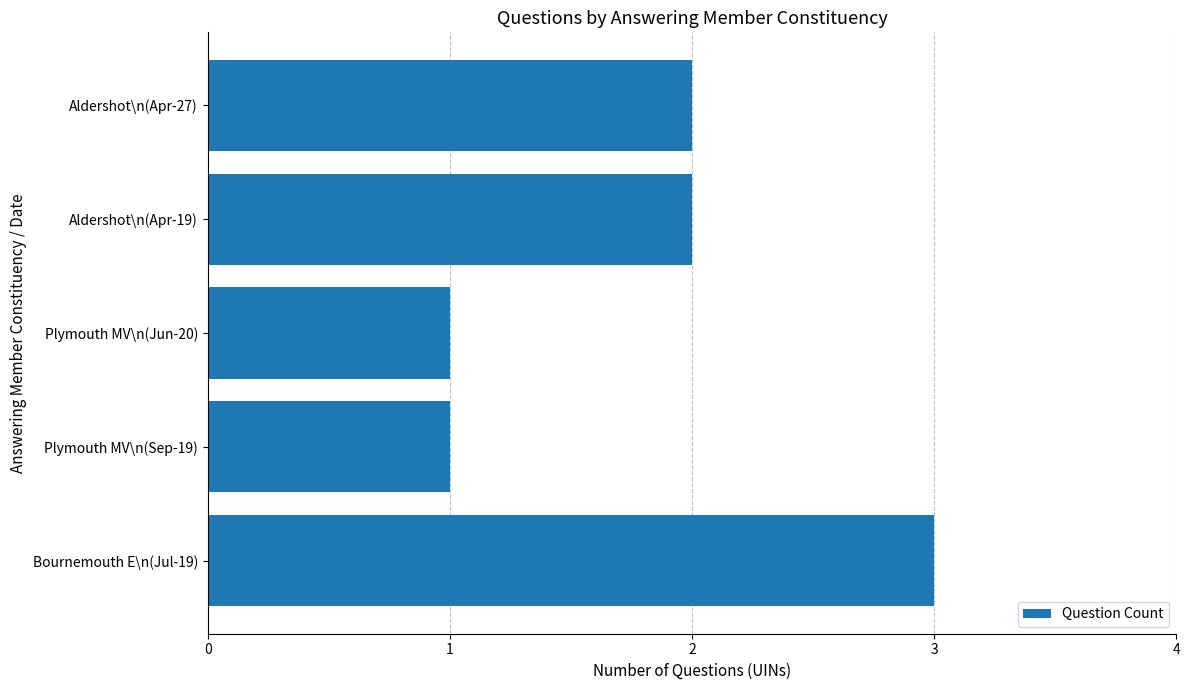

What is the sum of the values at Bournemouth E\n(Jul-19) and Aldershot\n(Apr-27)?

5